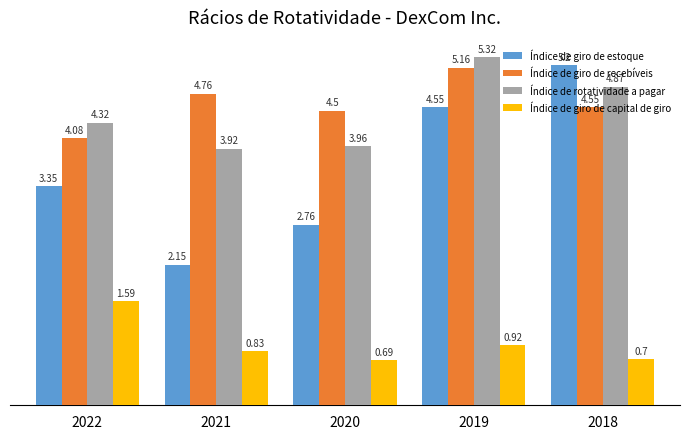

At which category is the sum across all series the highest?

2019